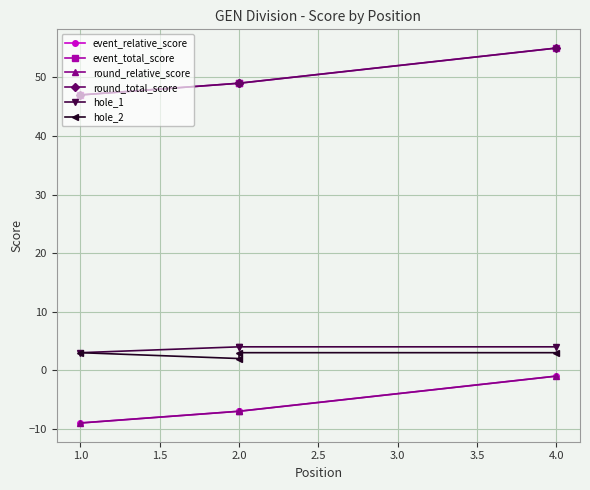

List the series in order of their peak value, lowest first.

event_relative_score, round_relative_score, hole_2, hole_1, event_total_score, round_total_score